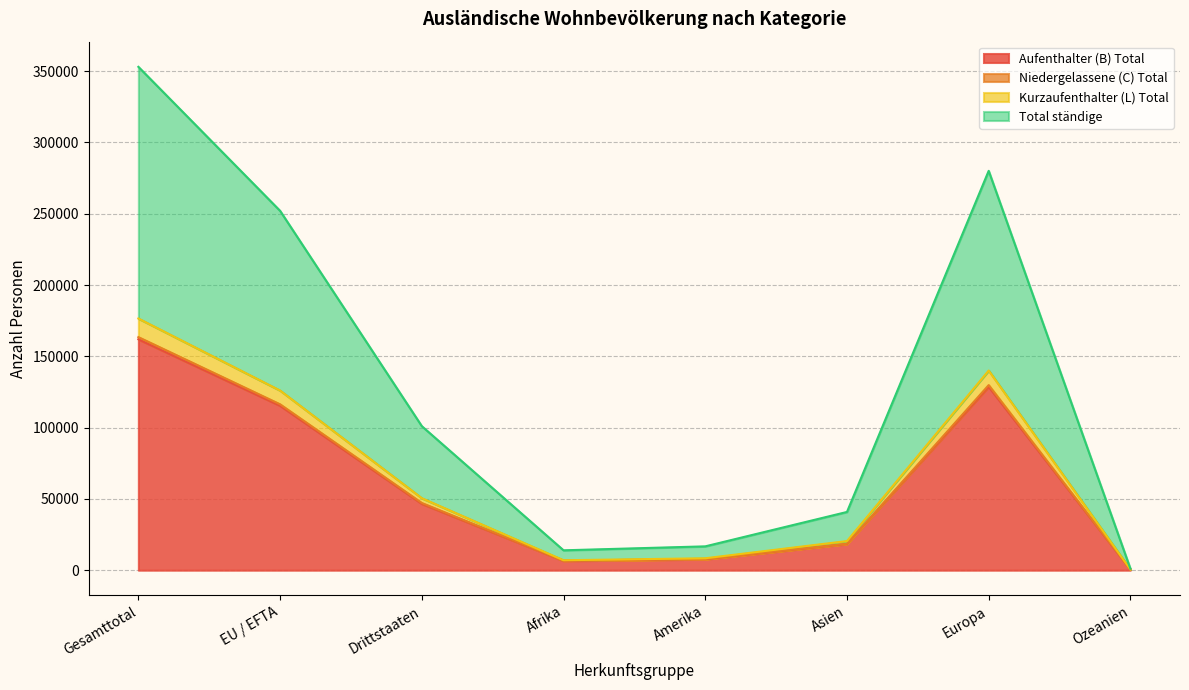

Reading left to right, transcribe all the data shown in this chart.

Aufenthalter (B) Total: 161955	115371	46584	6539	7698	18364	128669	462
Niedergelassene (C) Total: 163445	116324	47121	6710	7773	18480	129792	466
Kurzaufenthalter (L) Total: 176505	126005	50500	6966	8354	20419	140031	511
Total ständige: 353010	252010	101000	13932	16708	40838	280062	1022